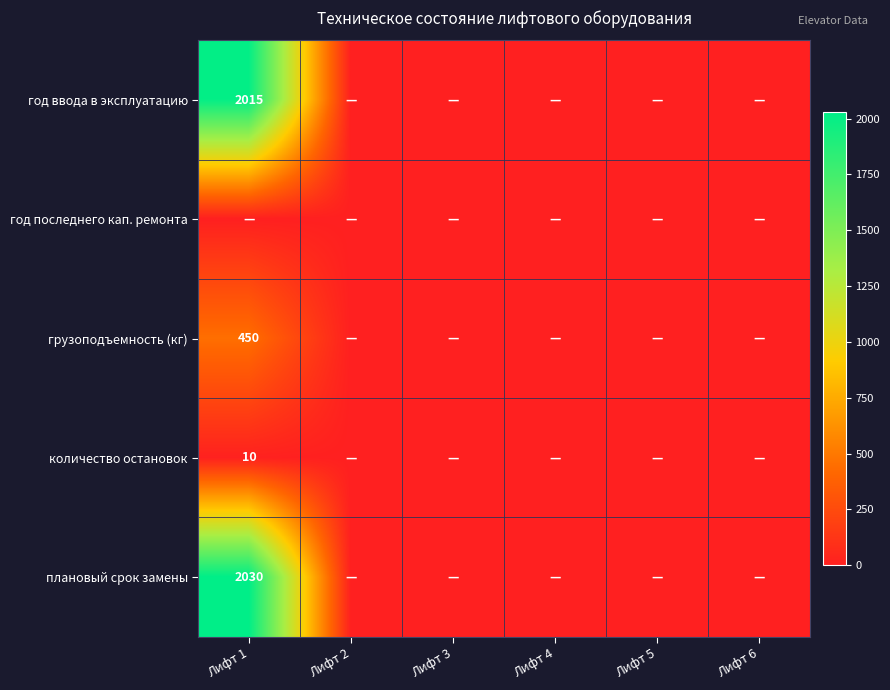

What is the average value of the грузоподъемность (кг) series?

75